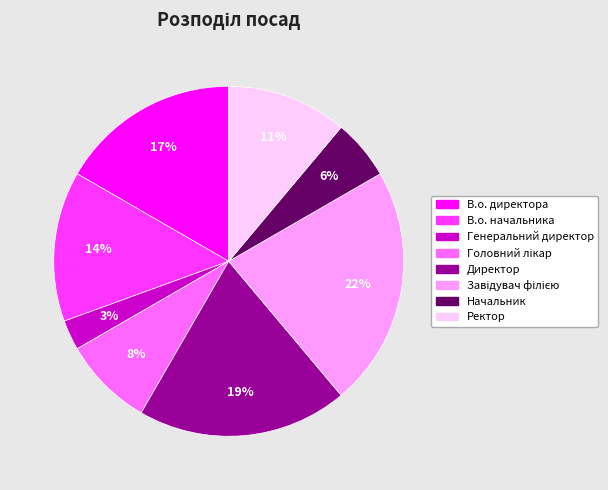

Between Генеральний директор and В.о. начальника, which is larger?

В.о. начальника